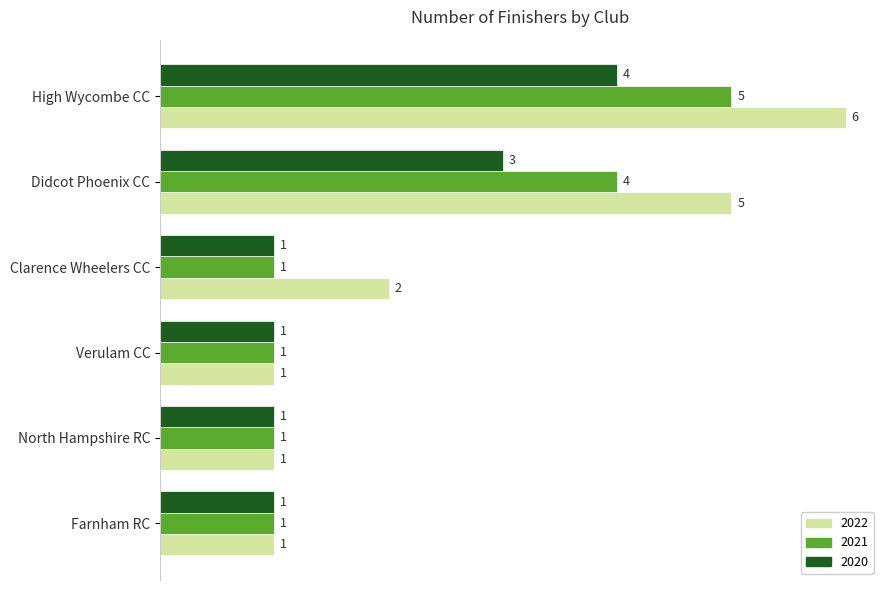

Which series has the widest spread of values?

2022